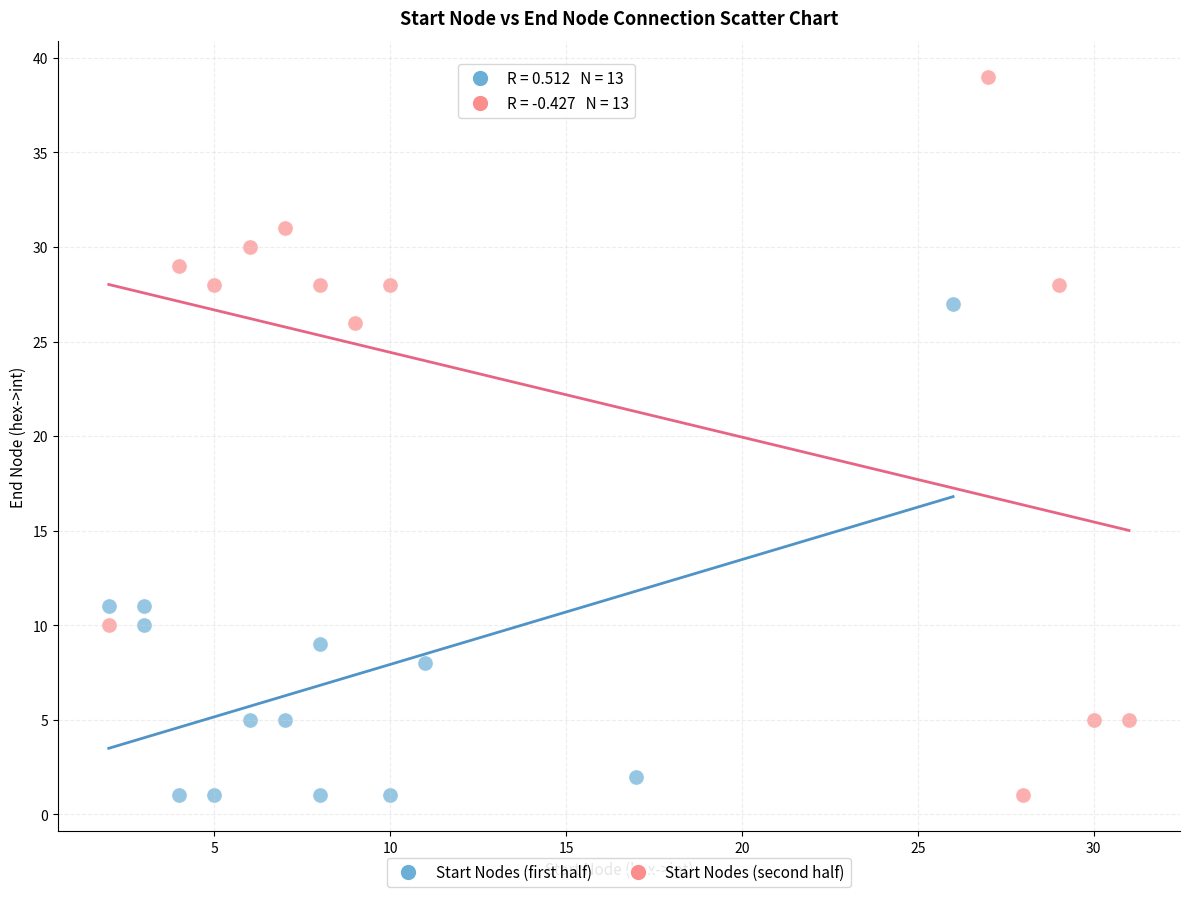

What are all the series names shown in the legend?

Start Nodes (first half), Start Nodes (second half)